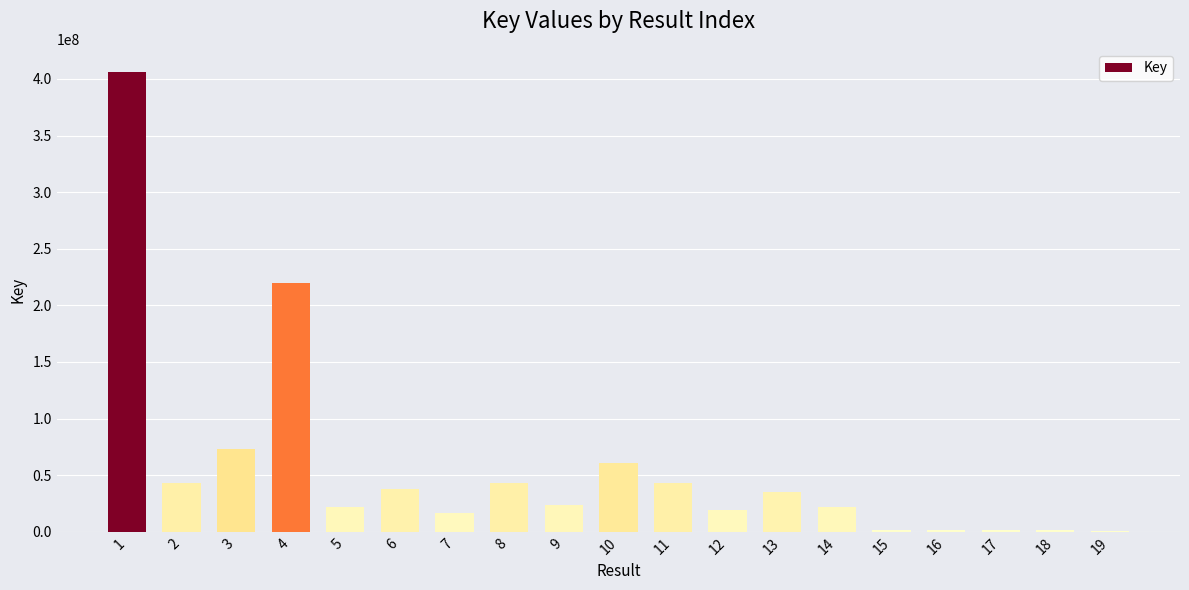

What is the average value?

56327534